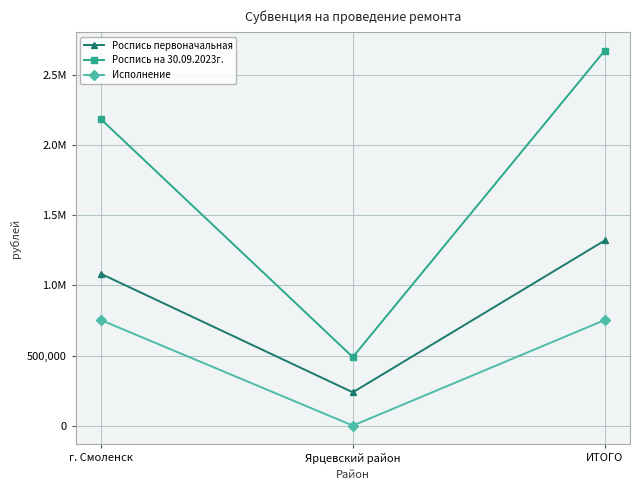

At which label does Роспись на 30.09.2023г. reach its minimum?

Ярцевский район